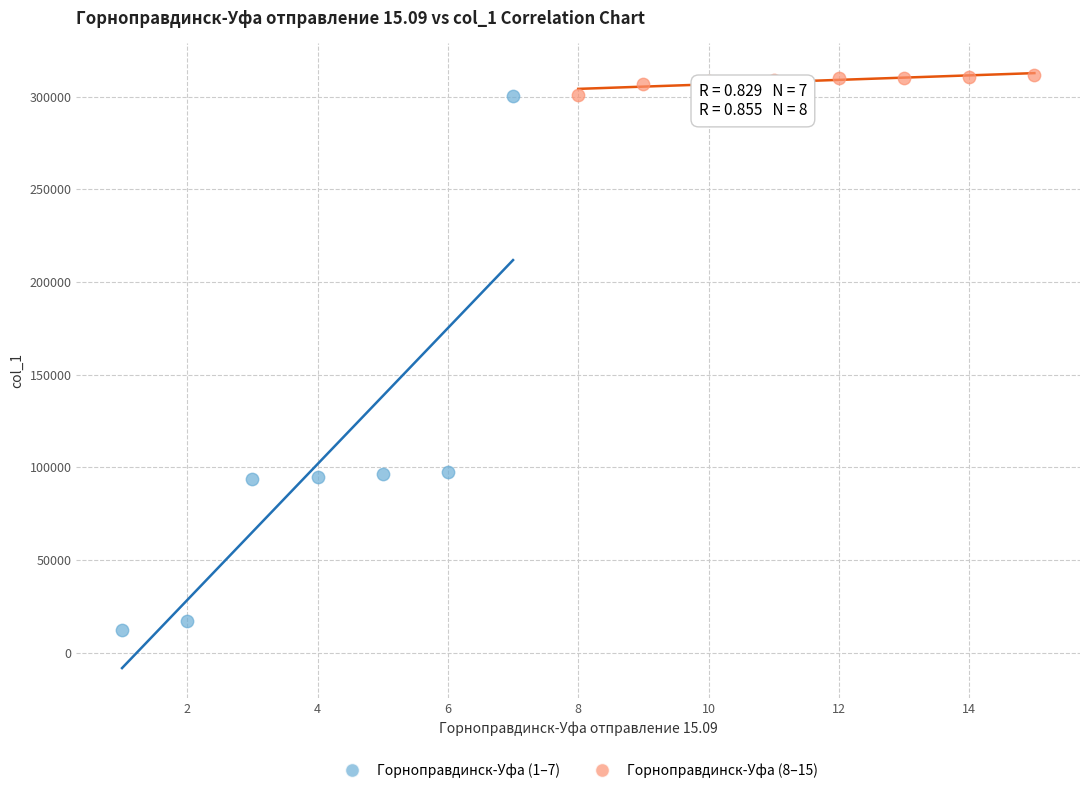

Which series has the largest Y range (max minus min)?

Горноправдинск-Уфа (1–7)